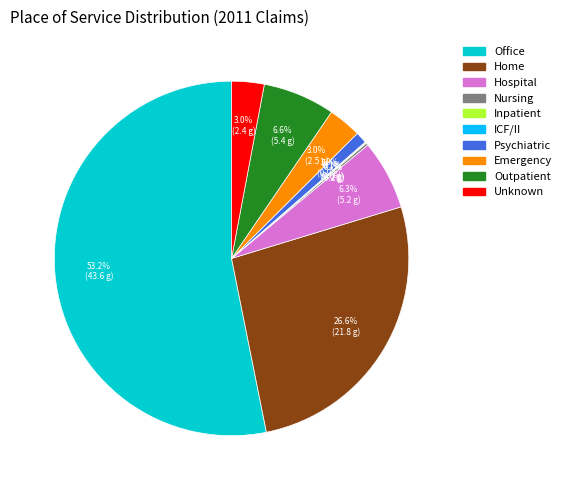

Is there a majority slice in this chart?

Yes